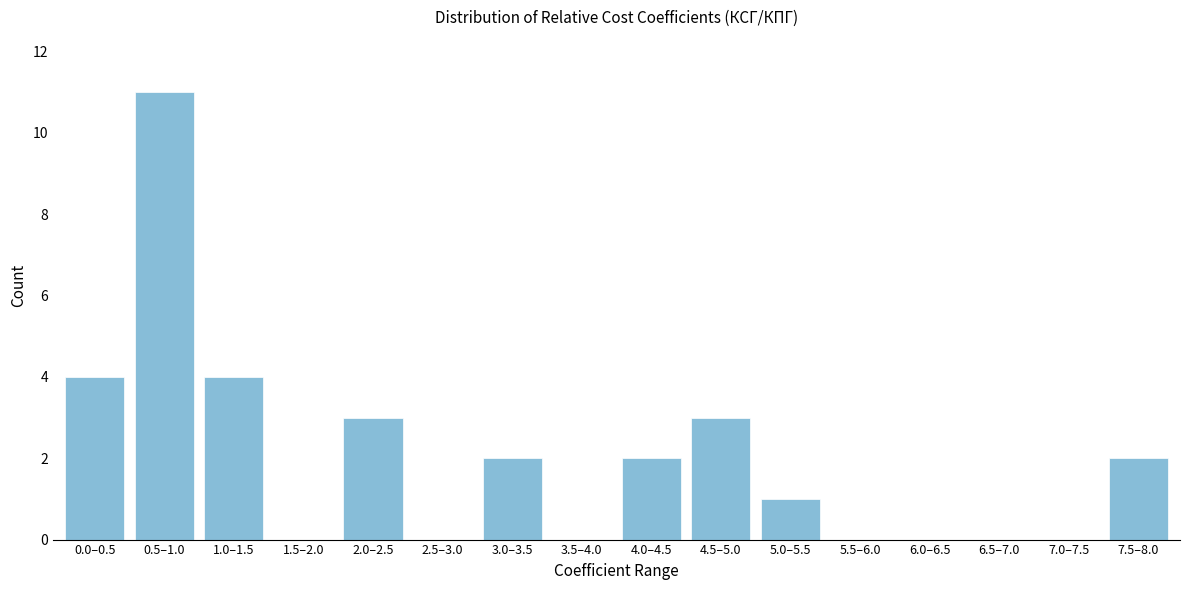

Reading left to right, transcribe all the data shown in this chart.

0.0–0.5=4	0.5–1.0=11	1.0–1.5=4	1.5–2.0=0	2.0–2.5=3	2.5–3.0=0	3.0–3.5=2	3.5–4.0=0	4.0–4.5=2	4.5–5.0=3	5.0–5.5=1	5.5–6.0=0	6.0–6.5=0	6.5–7.0=0	7.0–7.5=0	7.5–8.0=2